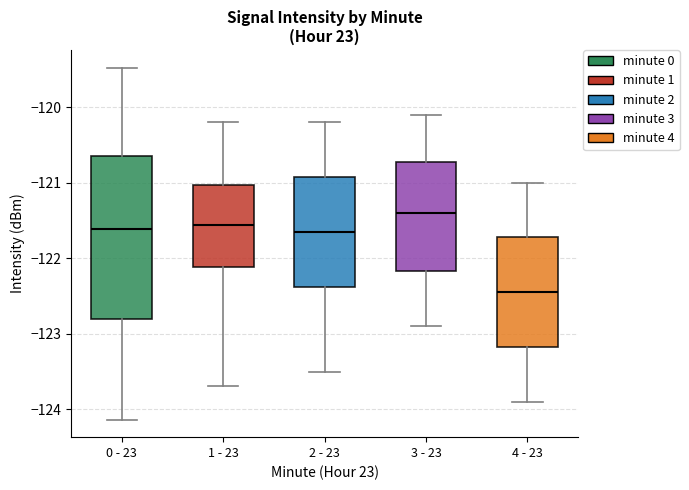

Where is the upper edge of the box for 3 - 23 on the y-axis? The values are not printed on the chart, so give them approximately, as read against the axis.

-120.7